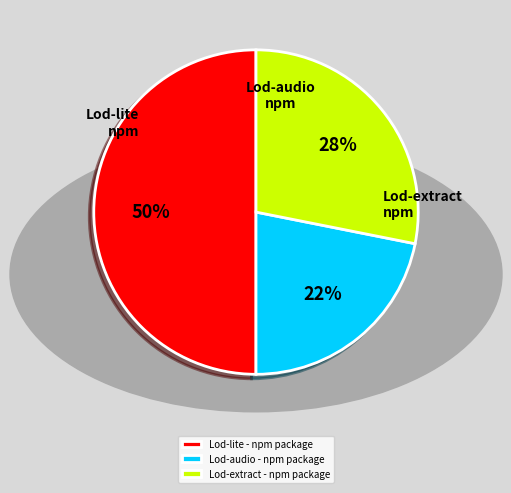

Approximately how many times larger is the value at Lod-lite - npm package compared to Lod-extract - npm package?

1.8